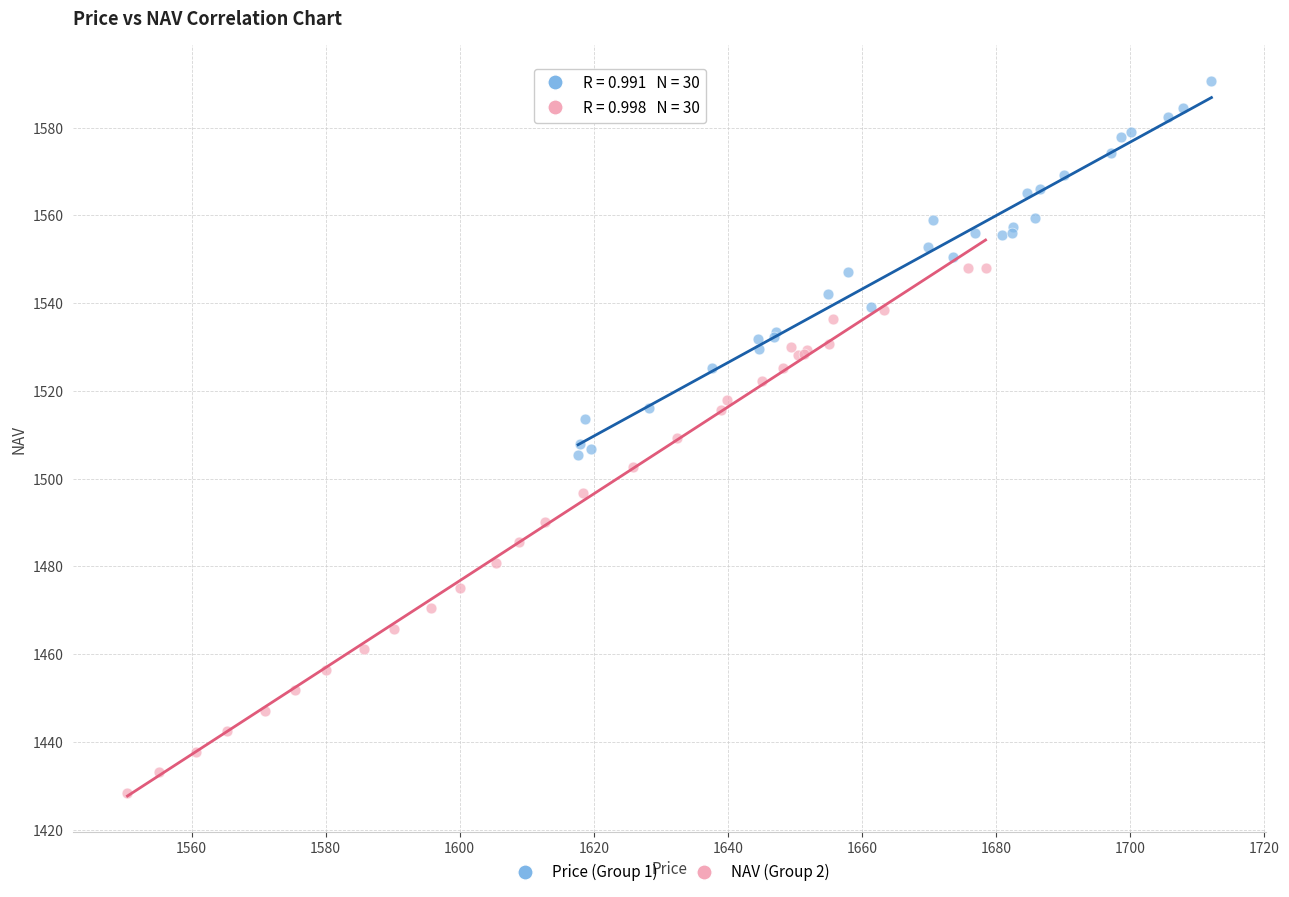

Which series reaches the maximum Y coordinate?

Price (Group 1)